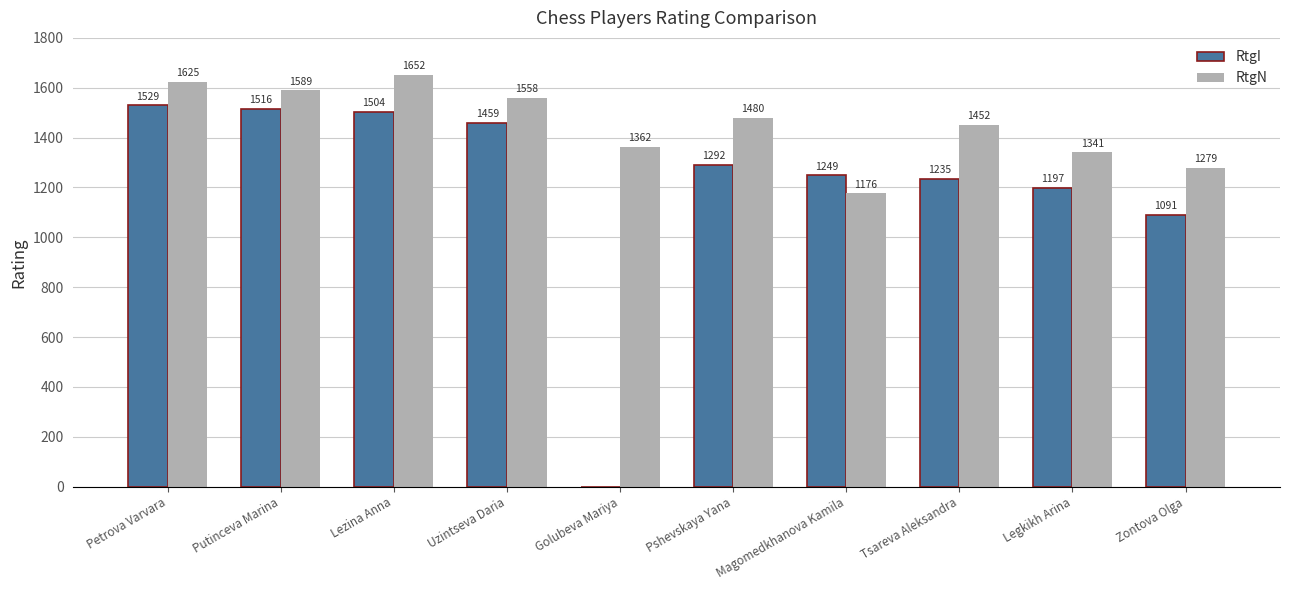

Between Petrova Varvara and Pshevskaya Yana, which series saw the biggest shift?

RtgI